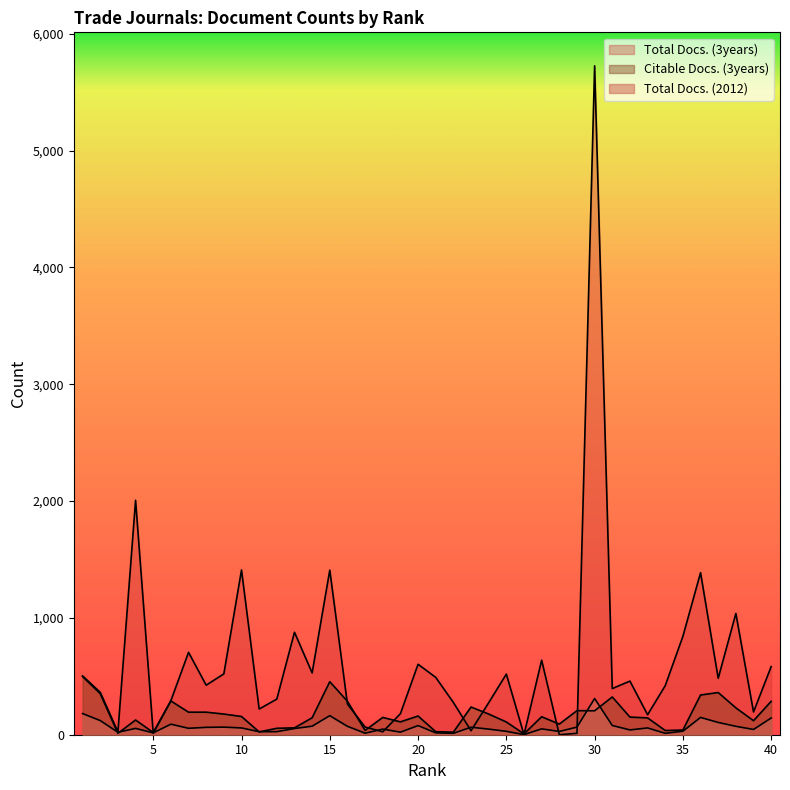

Which series has the largest total across all categories?

Total Docs. (3years)